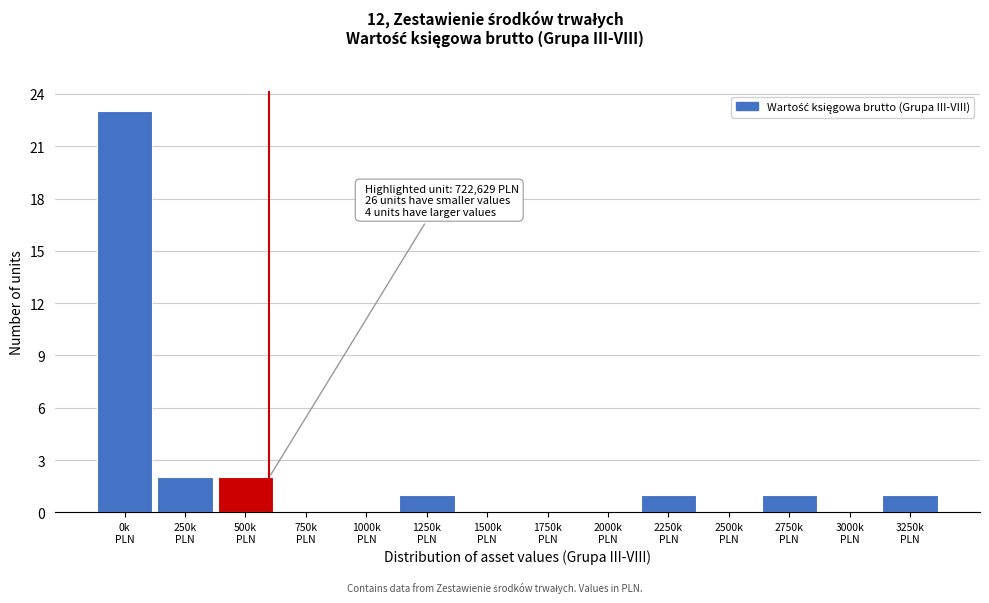

What is the sum of all values?

31